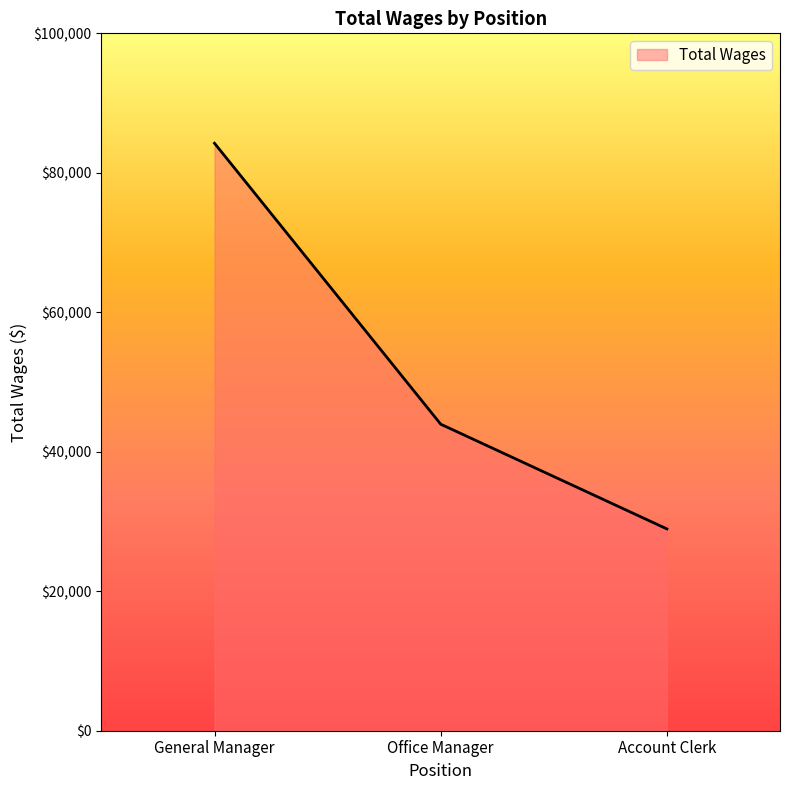

Where does the data first go above 43955?

General Manager